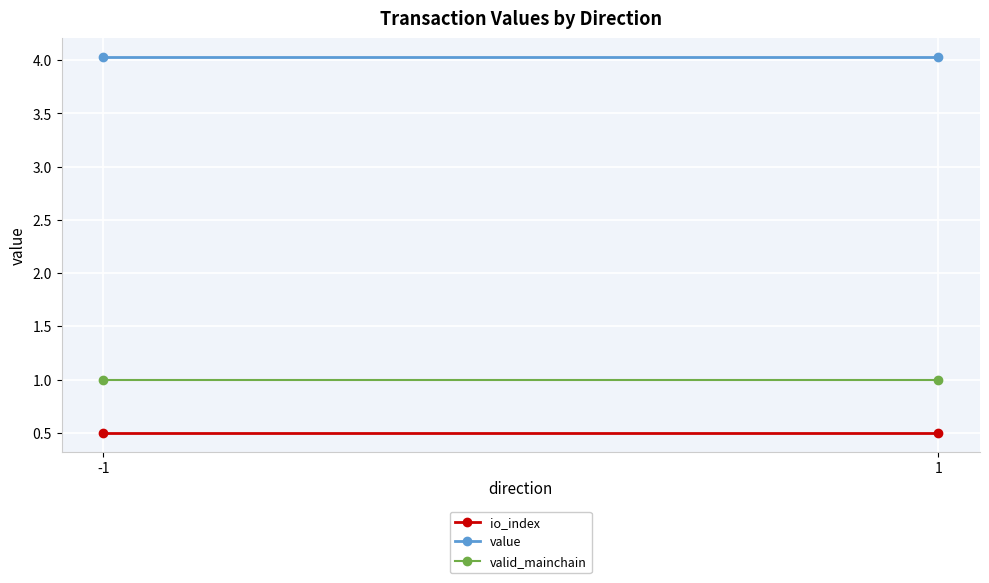

At which label does io_index reach its minimum?

-1